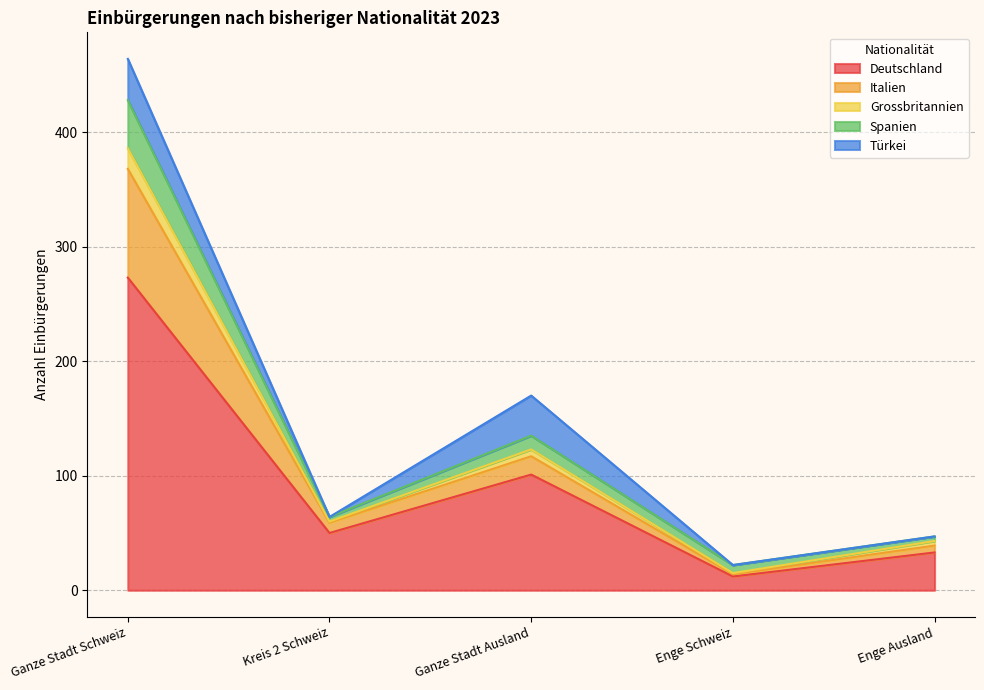

What is the sum of the Deutschland values at Ganze Stadt Schweiz and Enge Ausland?

306